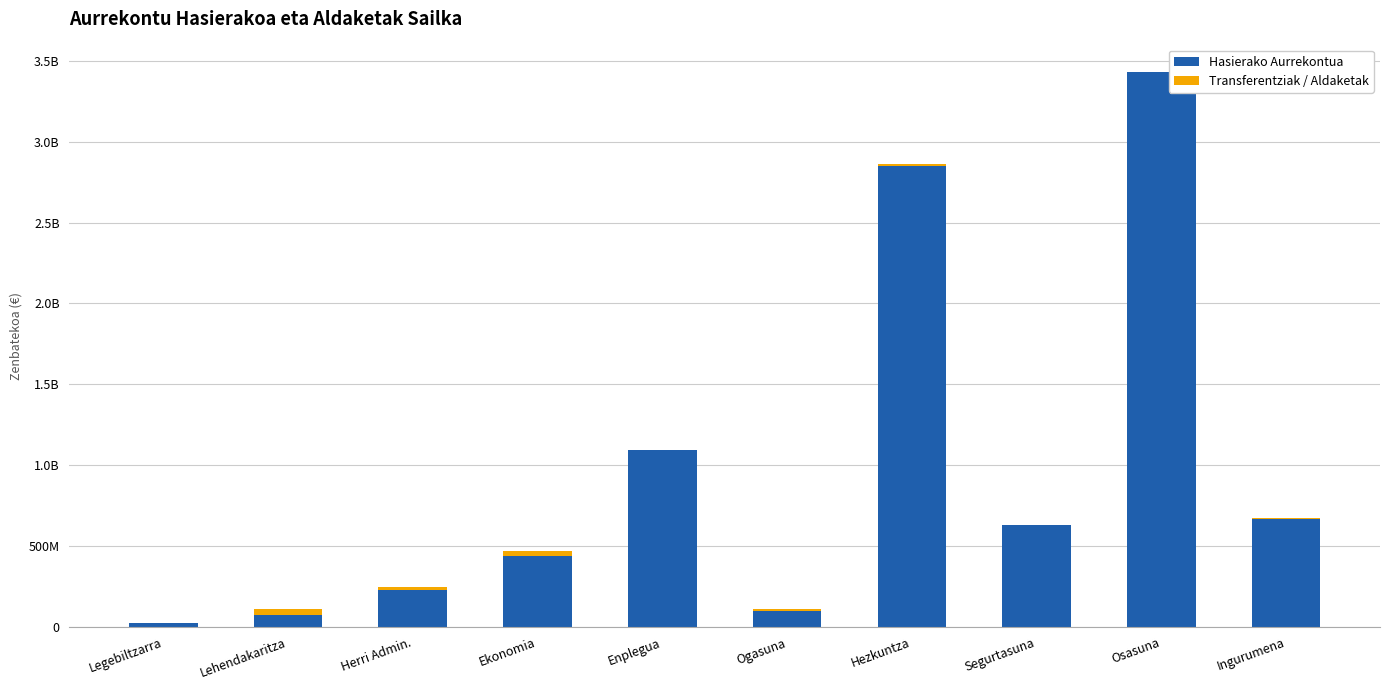

What is the difference between the second highest and second lowest values in the Hasierako Aurrekontua series?

2750826000